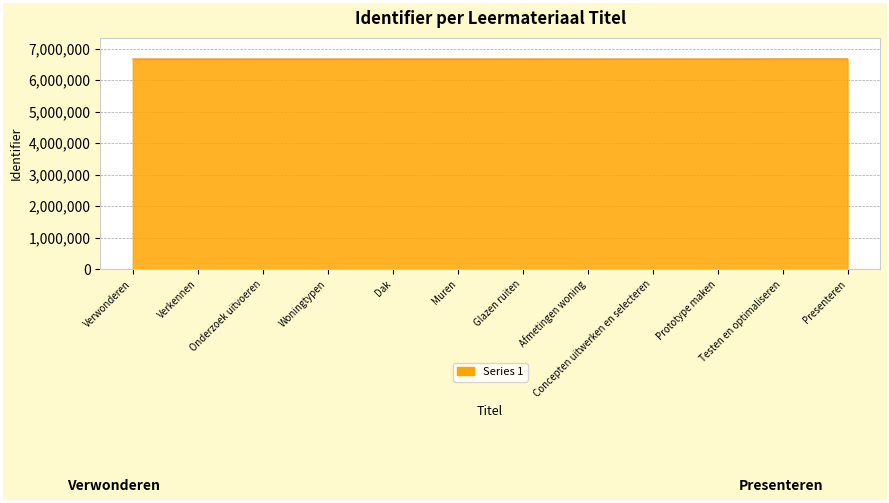

Approximately how many times larger is the value at Dak compared to Verwonderen?

1.0